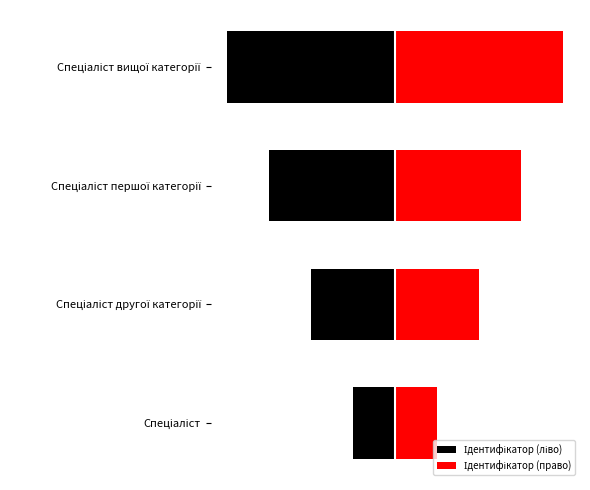

Reading left to right, list all the values displayed in this chart.

Ідентифікатор (ліво): -1	-2	-3	-4
Ідентифікатор (право): 1	2	3	4